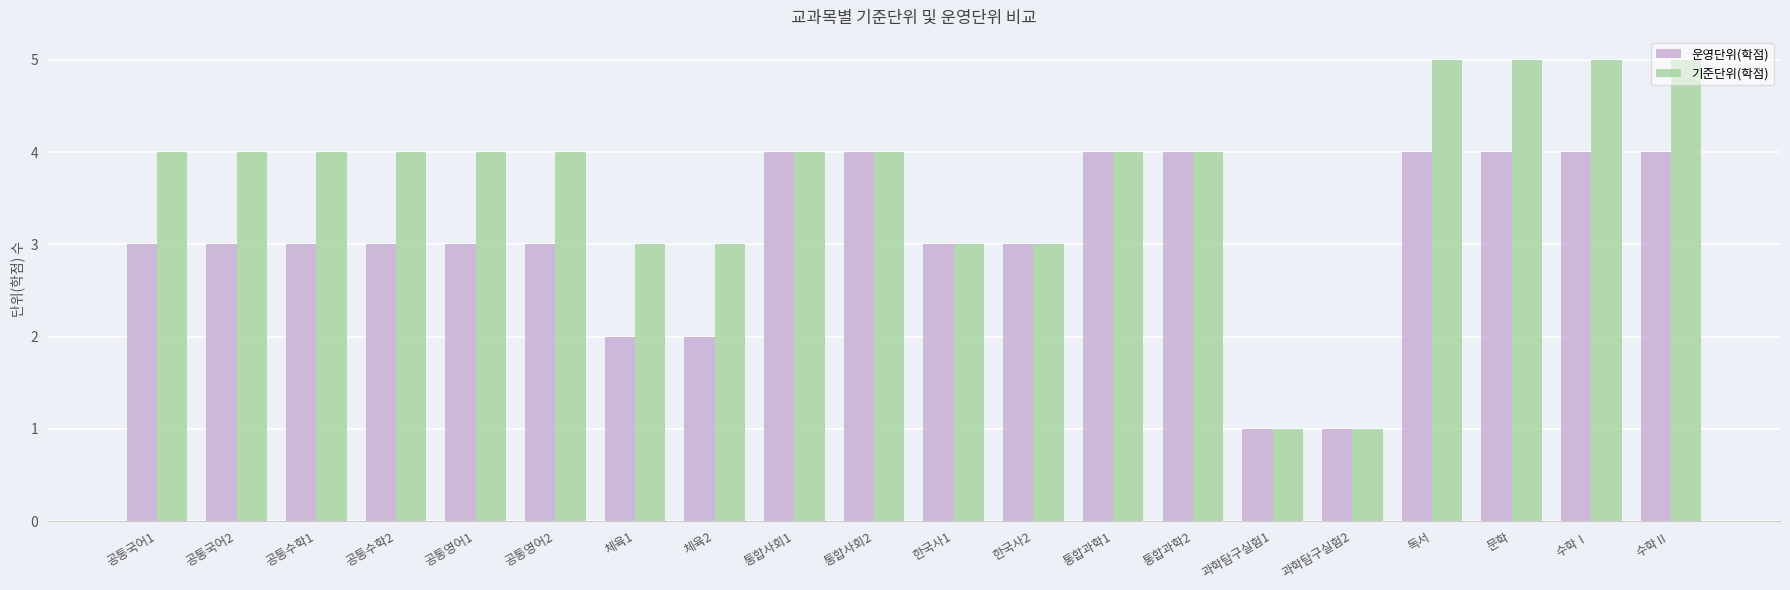

How many bars are there in total?

40